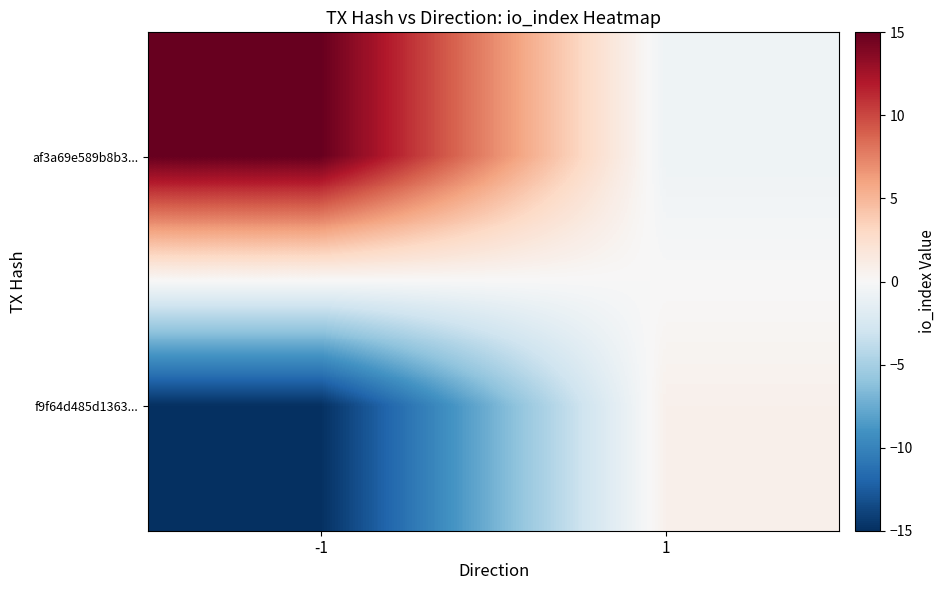

Which series has the largest total across all categories?

af3a69e589b8b3...